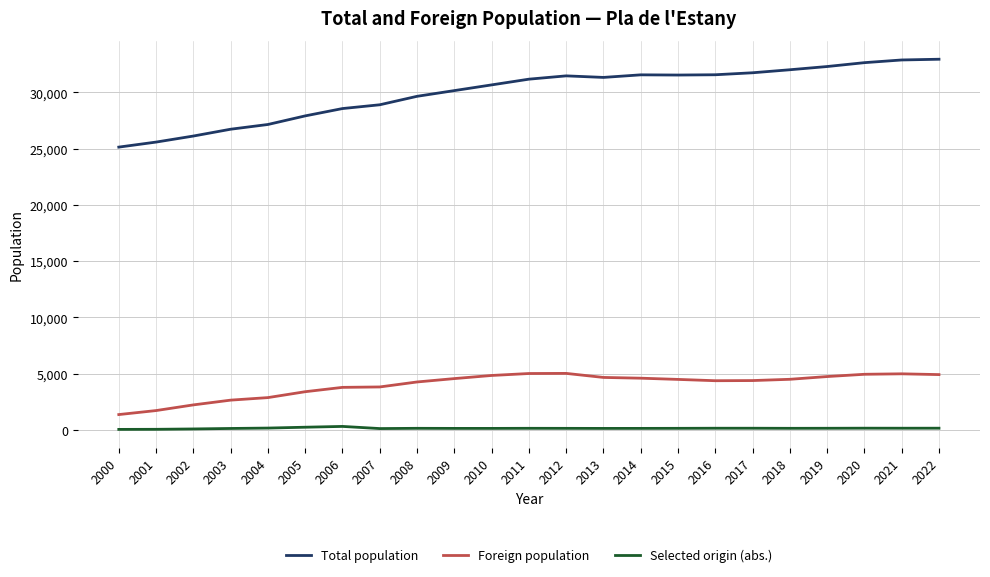

Which series changed the most between 2013 and 2020?

Total population